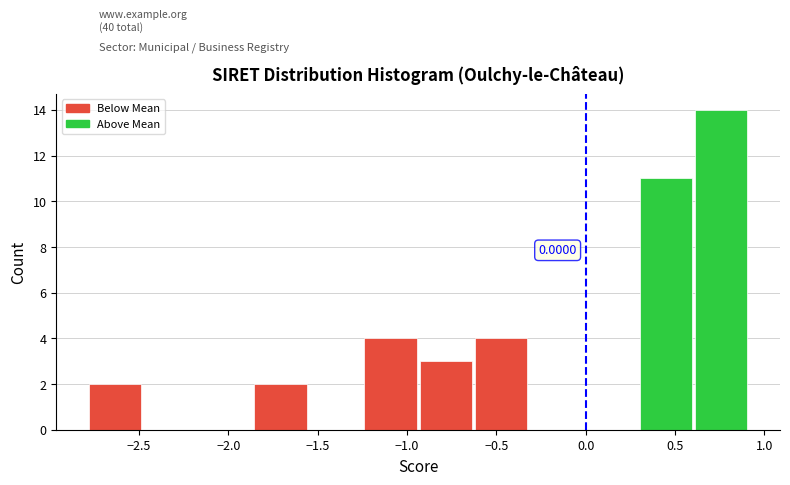

Which range on the x-axis has the tallest bar?

0.60 to 0.90